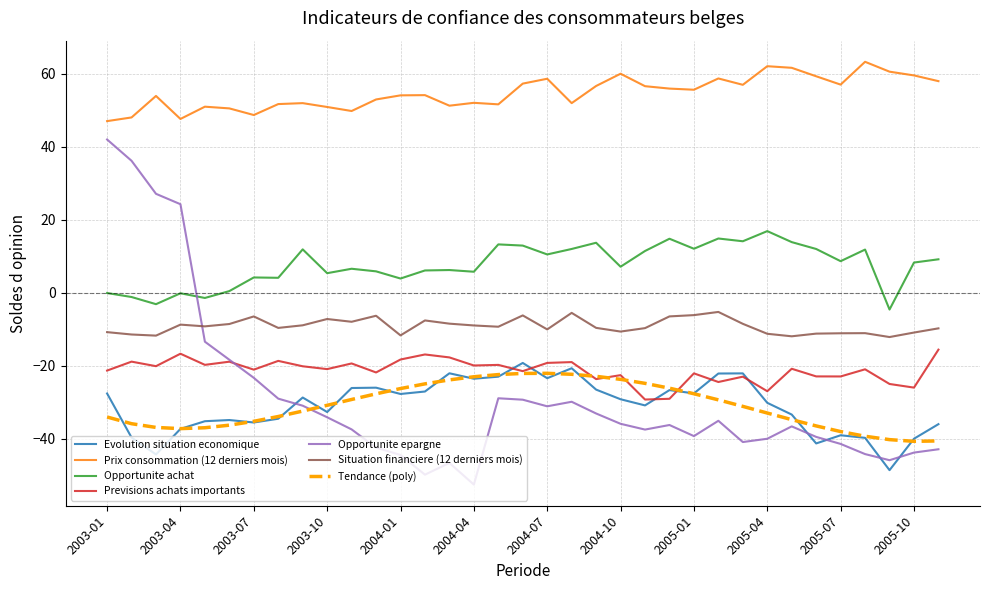

How many series are shown in this chart?

7